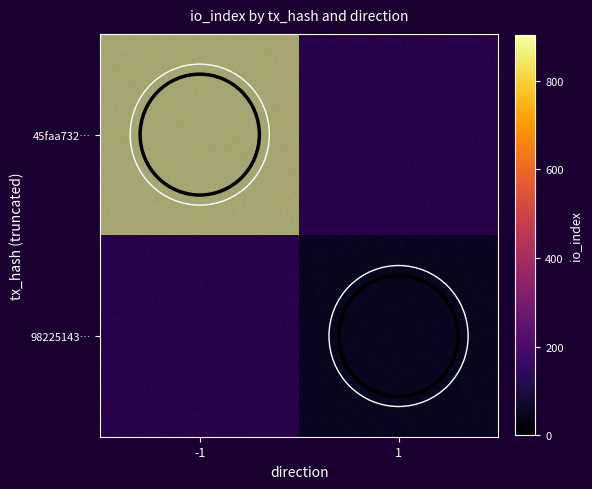

What is the sum of the 45faa7324910773dc097eb3b88f160a11f846a8 values at direction and io_index?

902